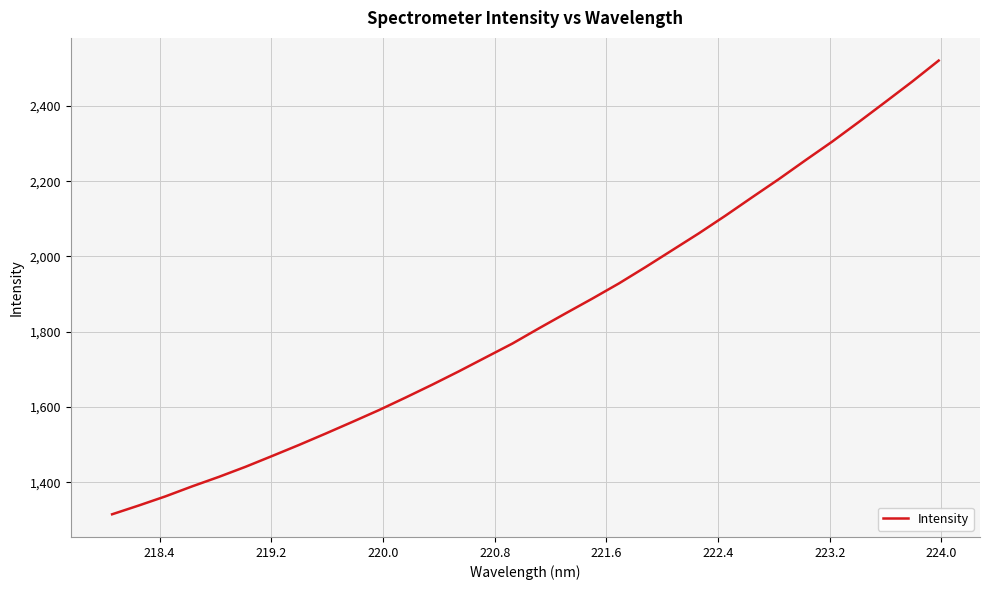

What is the maximum value shown in the chart?

2520.3